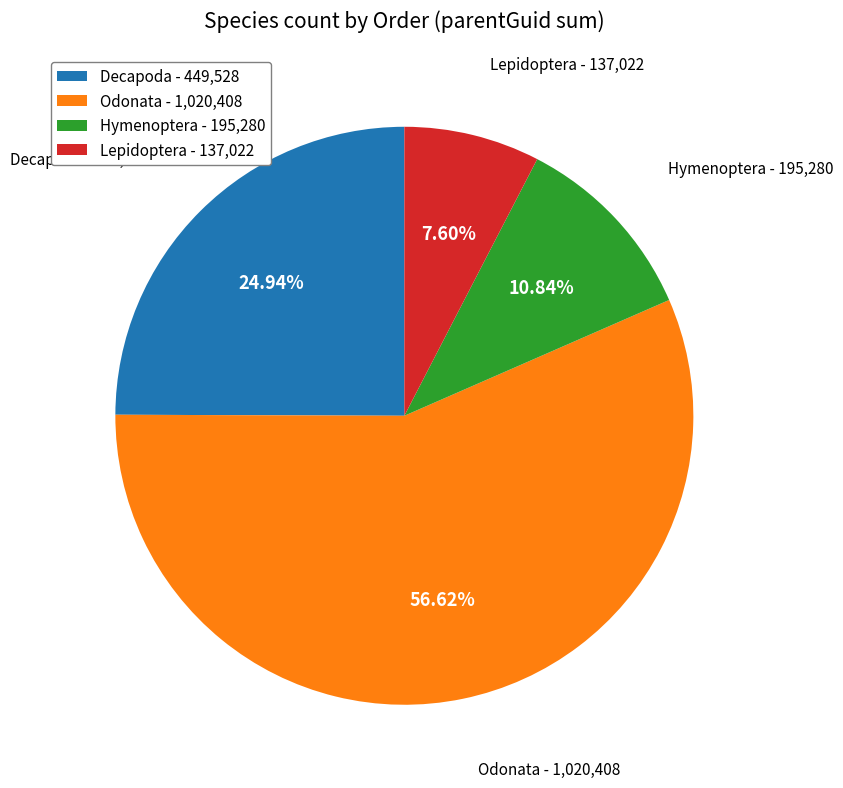

Count the number of slices in the pie.

4